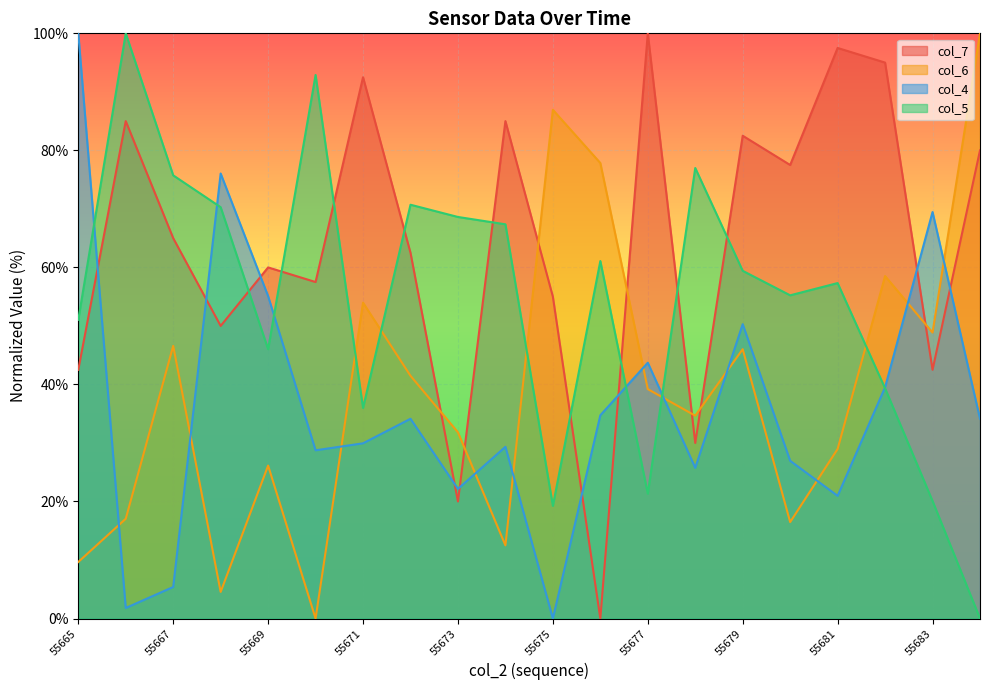

Is the value of col_5 at 55666 greater than the value of col_4 at 55678?

Yes